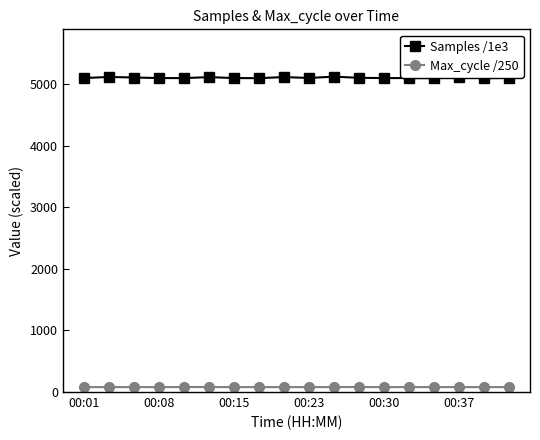

List the series in order of their overall mean, highest first.

Samples /1e3, Max_cycle /250